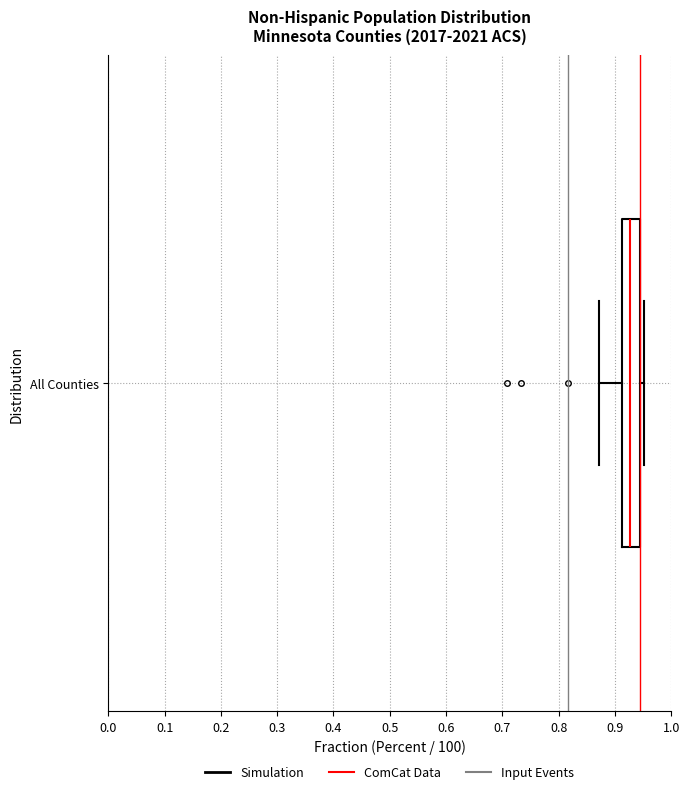

Where does the median line of the box for All Counties sit on the x-axis? The values are not printed on the chart, so give them approximately, as read against the axis.

0.93